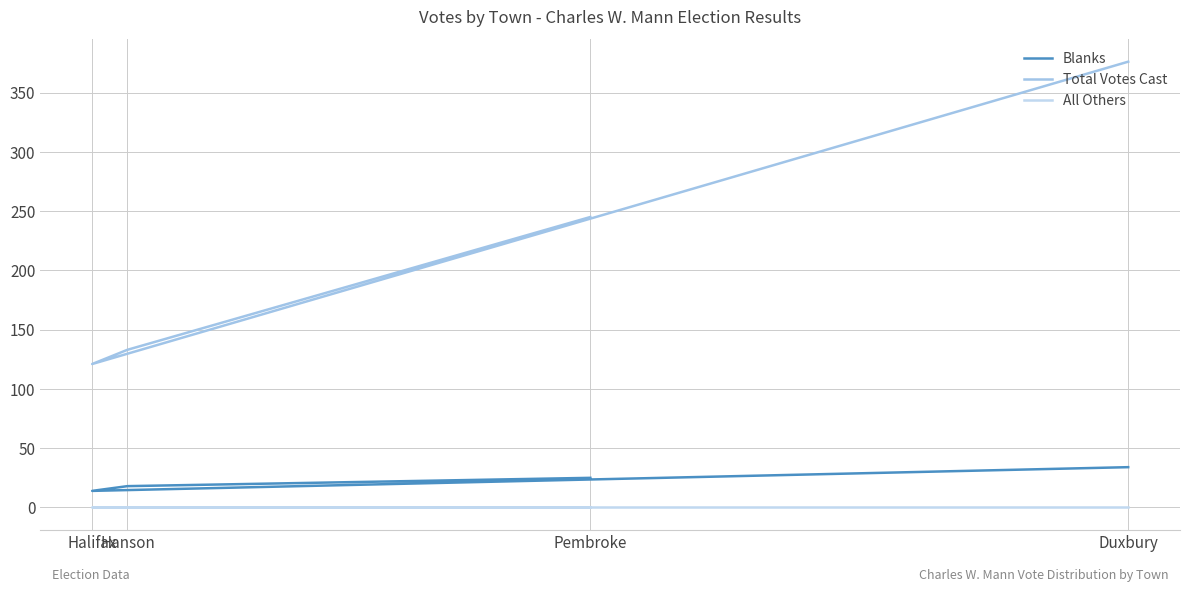

Which series changed the most between Hanson and Pembroke?

Total Votes Cast